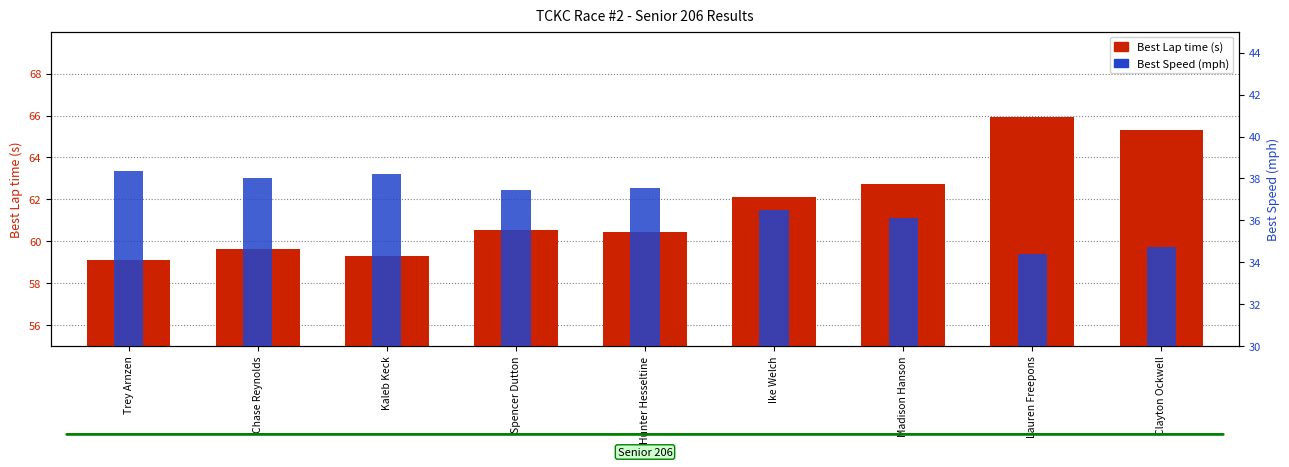

What is the difference between the maximum and minimum values in the Best Lap time (s) series?

6.8